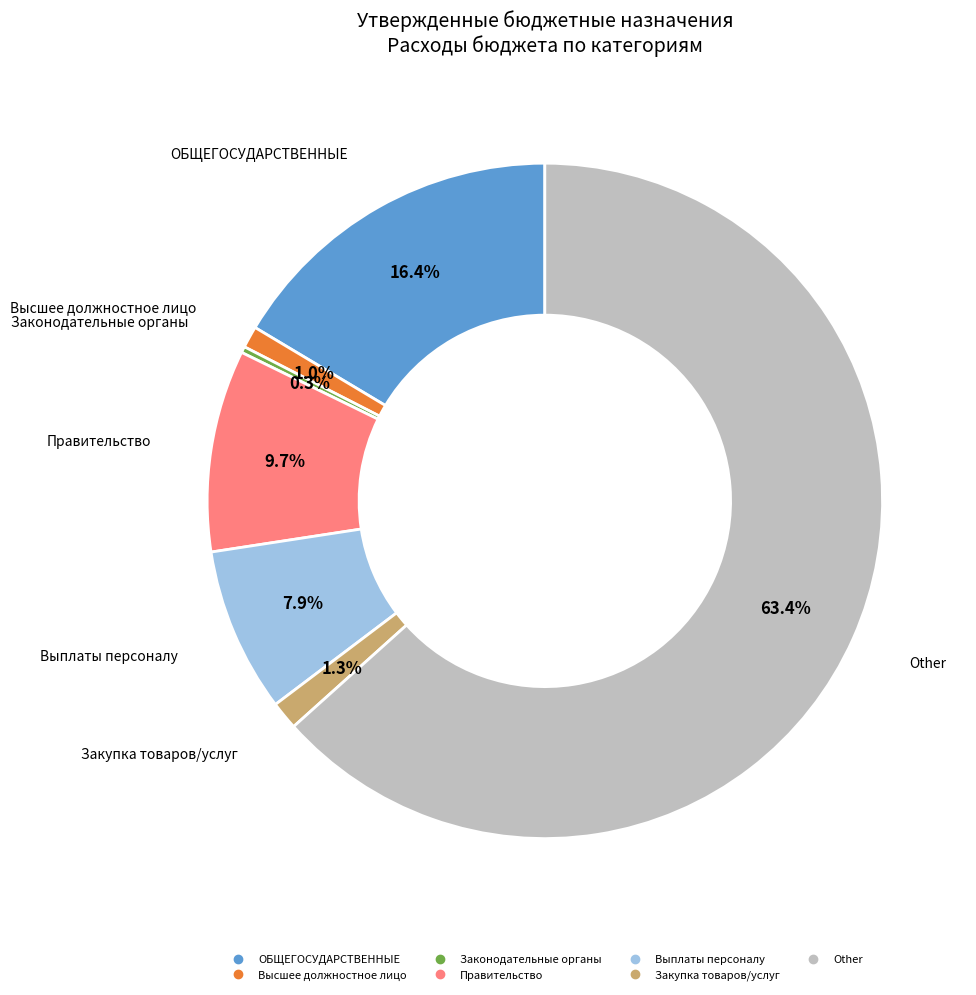

Is there a majority slice in this chart?

Yes